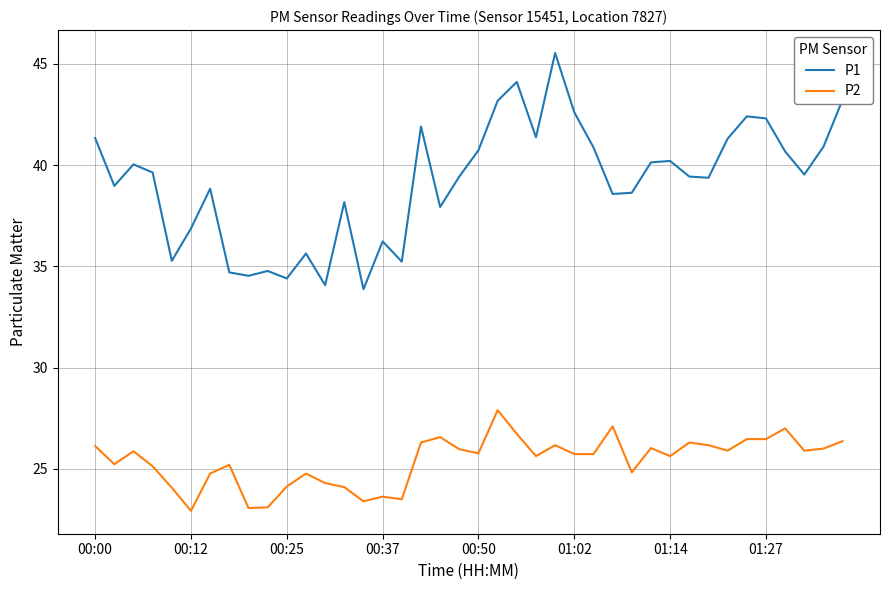

What is the minimum value for P2?

22.9